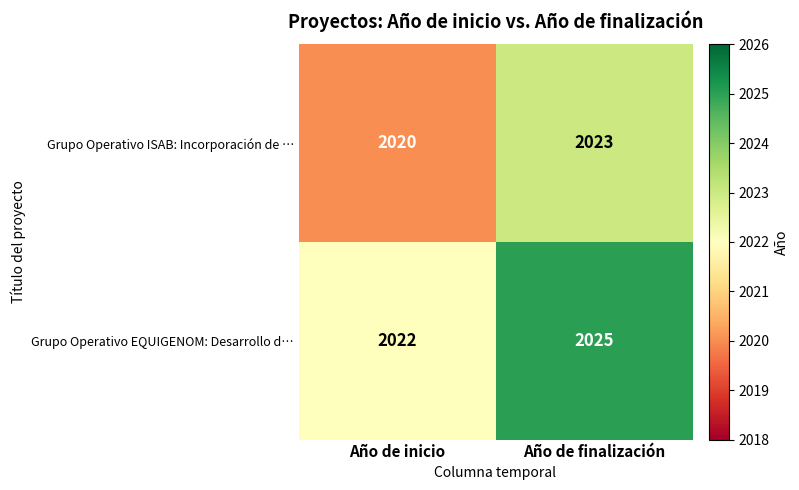

What is the difference between the highest and lowest values at Año de finalización?

2